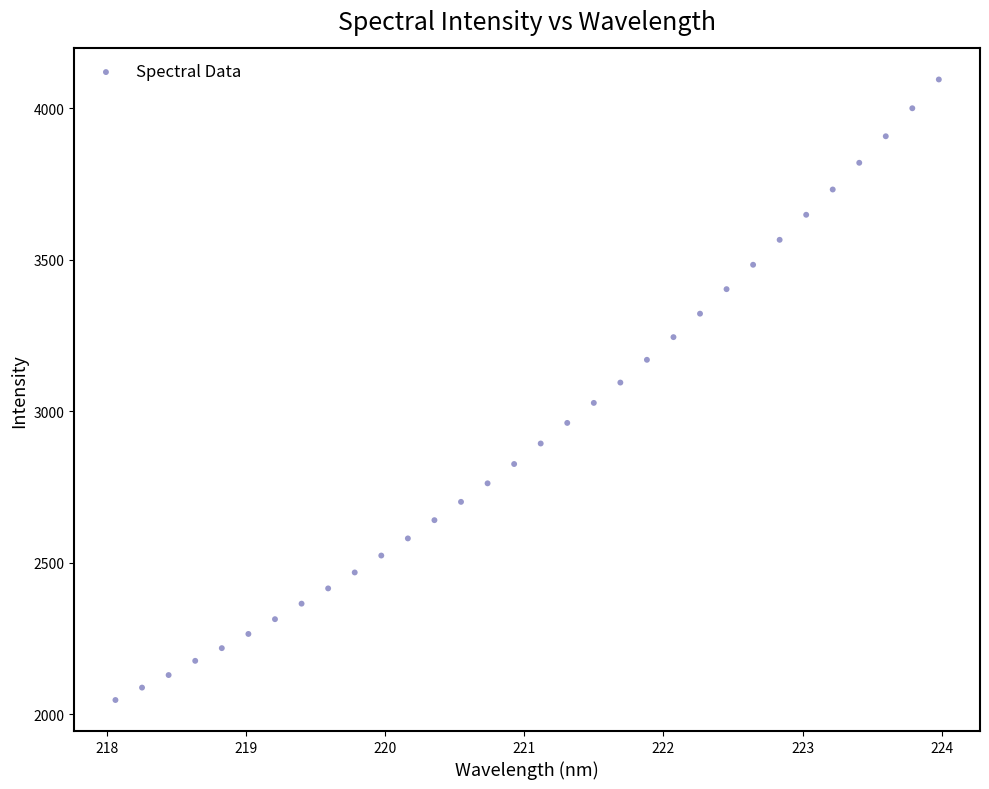

What is the range of X values (max minus min)?

5.9